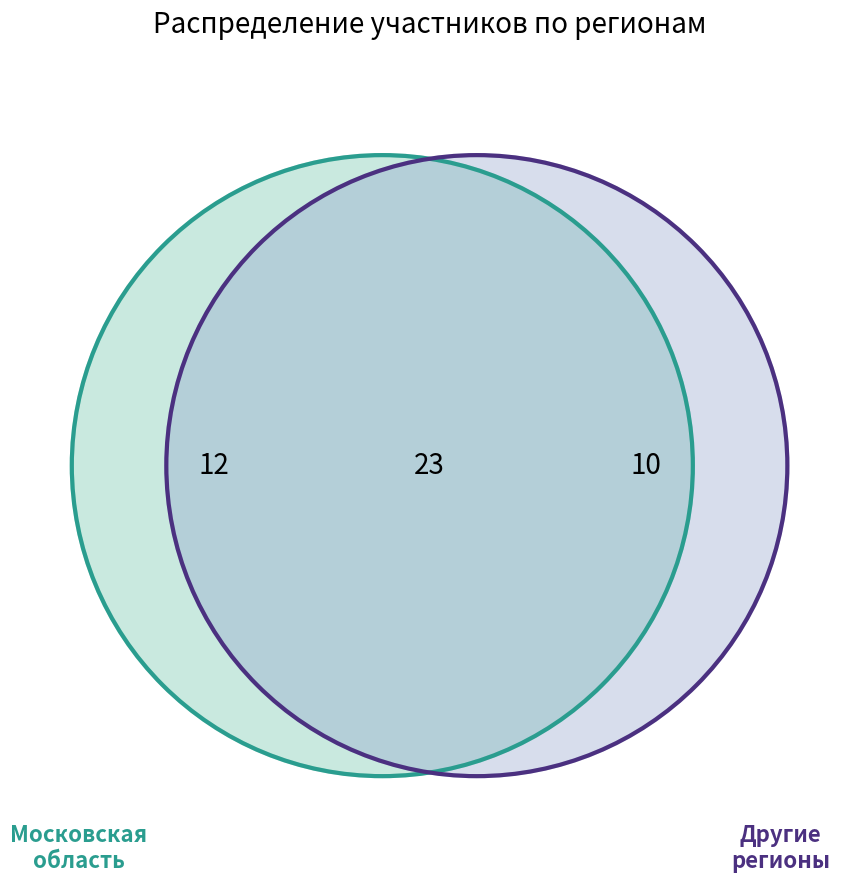

True or false: Владимирская область accounts for 13% of the total.

False